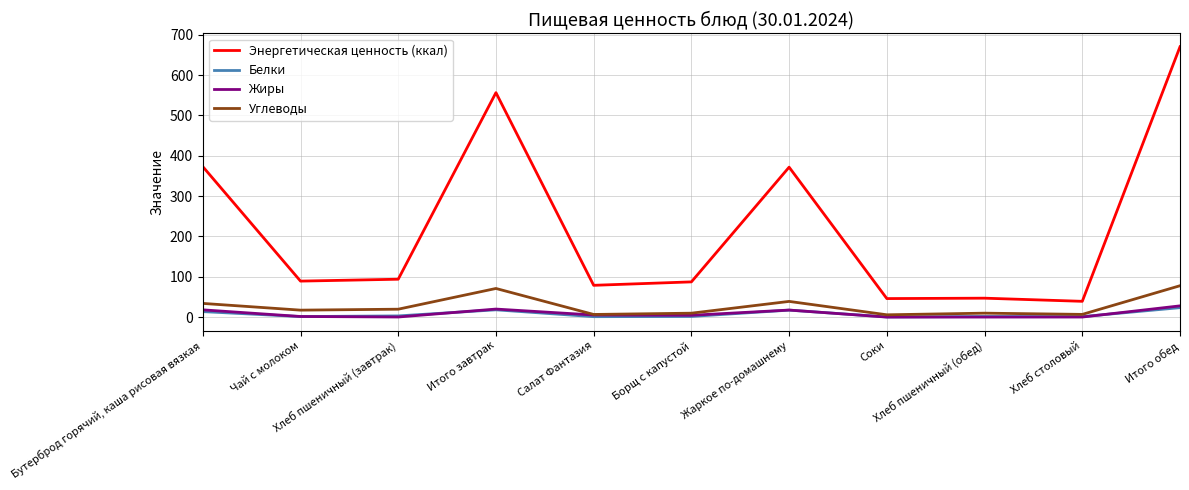

Which series changed the most between Жаркое по-домашнему and Хлеб пшеничный (обед)?

Энергетическая ценность (ккал)